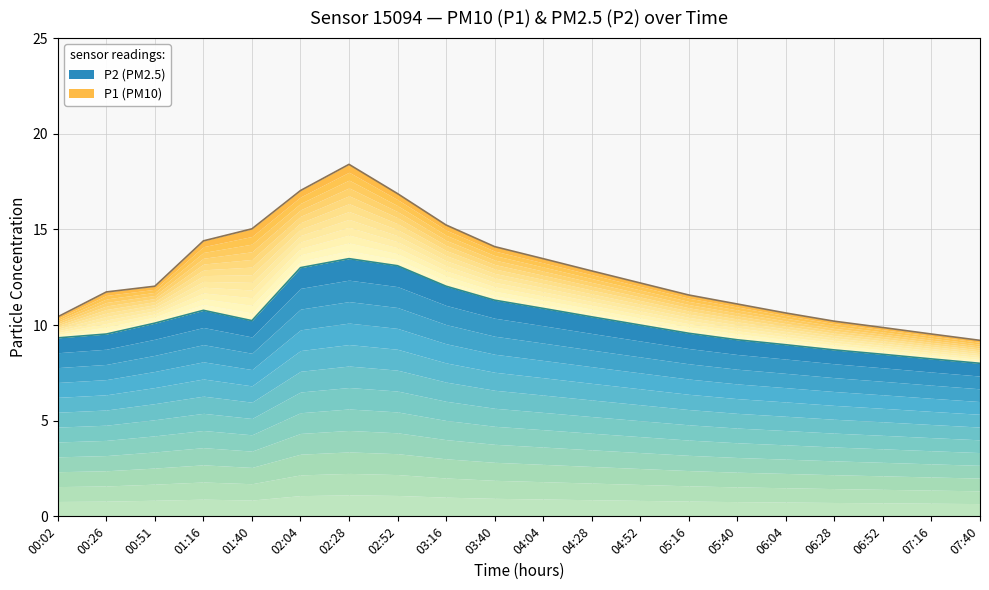

How many data points in P1 are less than 12?

9